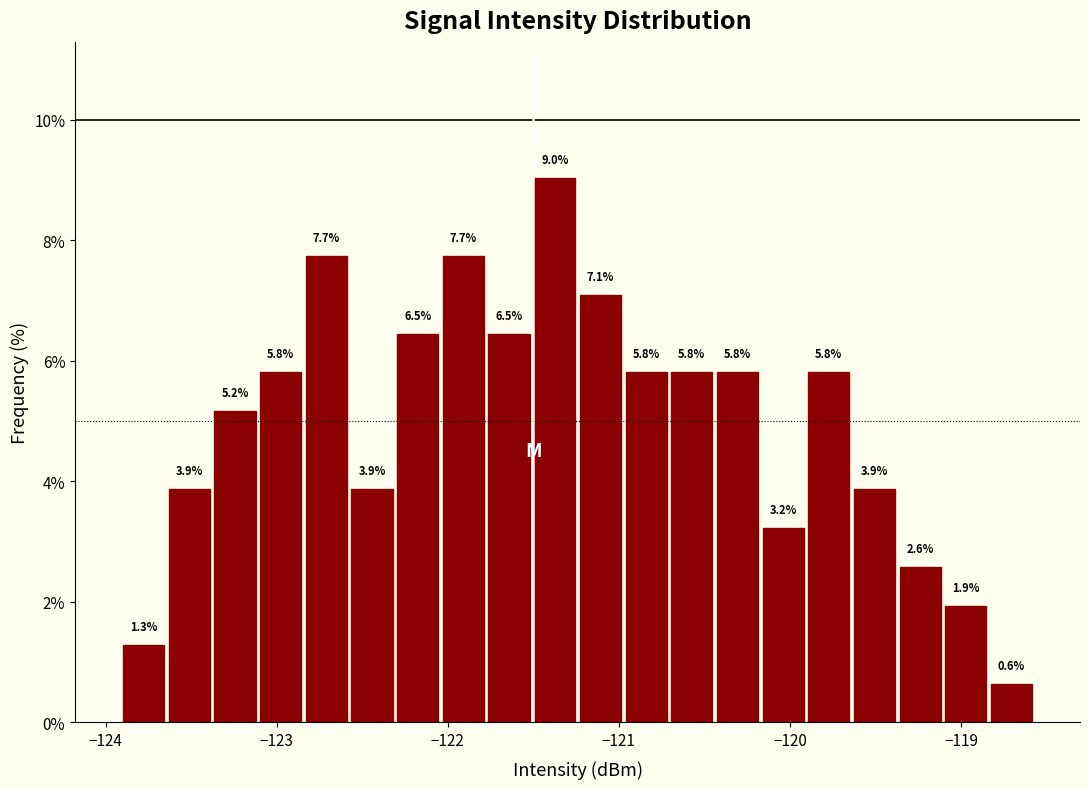

Around what value on the x-axis is the tallest bar? Give the approximate position of its centre, as read against the axis.

-121.4